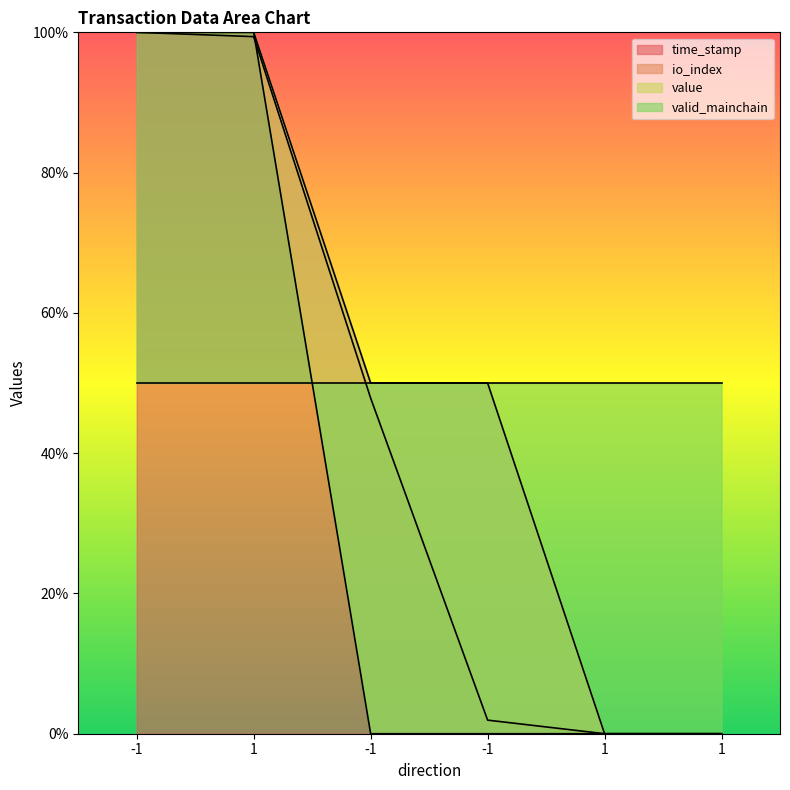

At which label does time_stamp reach its minimum?

1